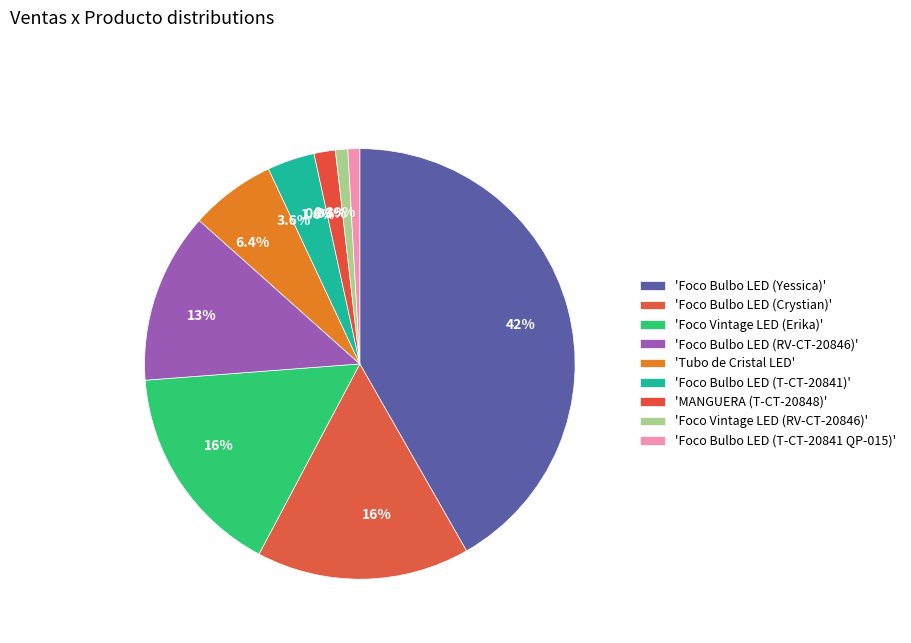

How many slices are in this pie chart?

9